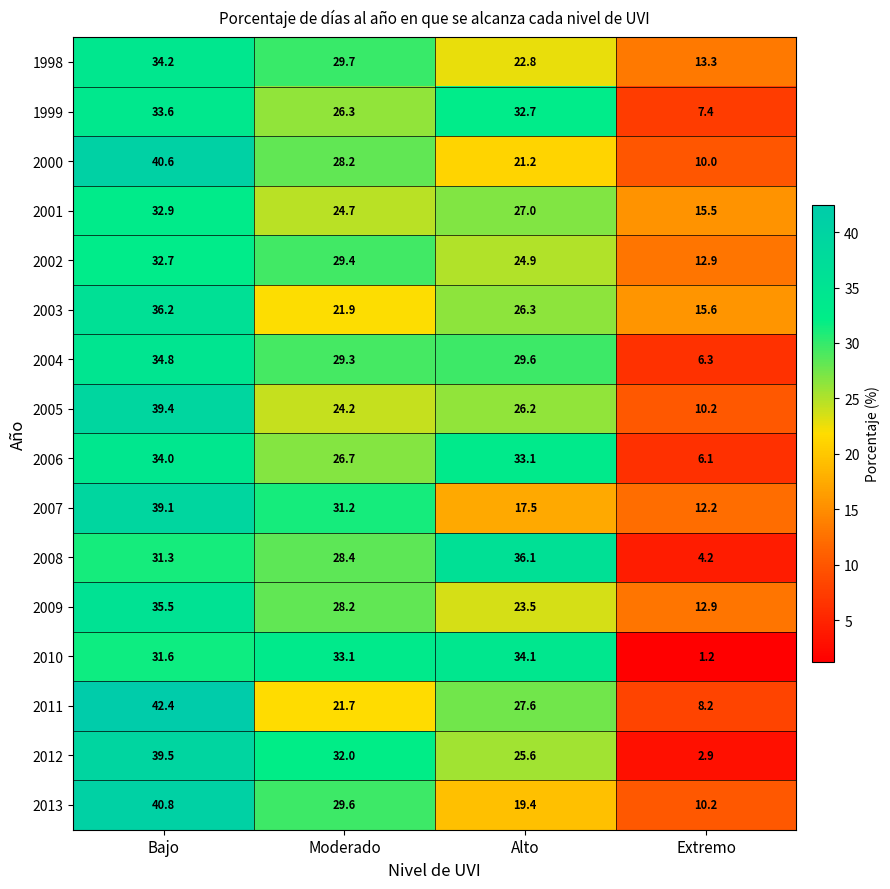

Where does the 2003 series first go above 26?

Bajo